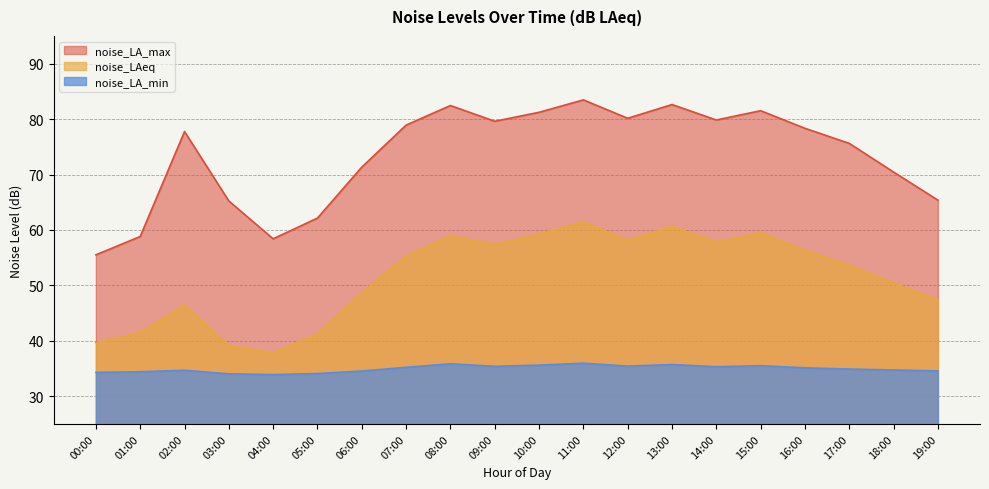

What is the minimum value for noise_LAeq?

37.9